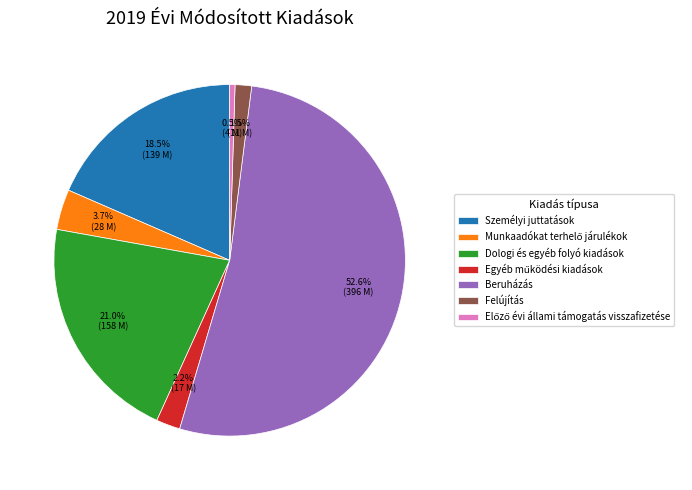

Does Beruházás account for over 50% of the chart?

Yes